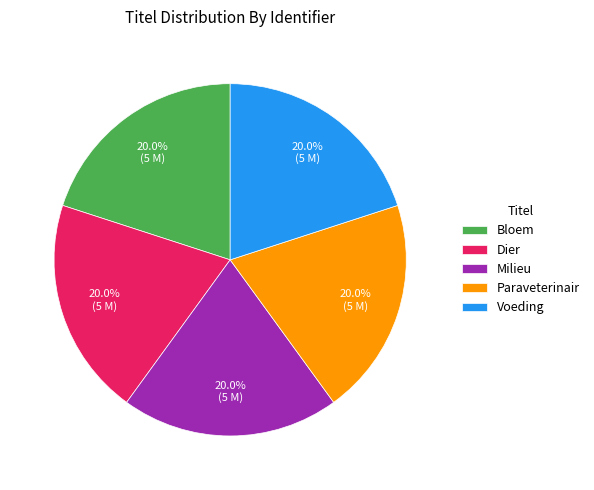

How many segments does this pie chart have?

5